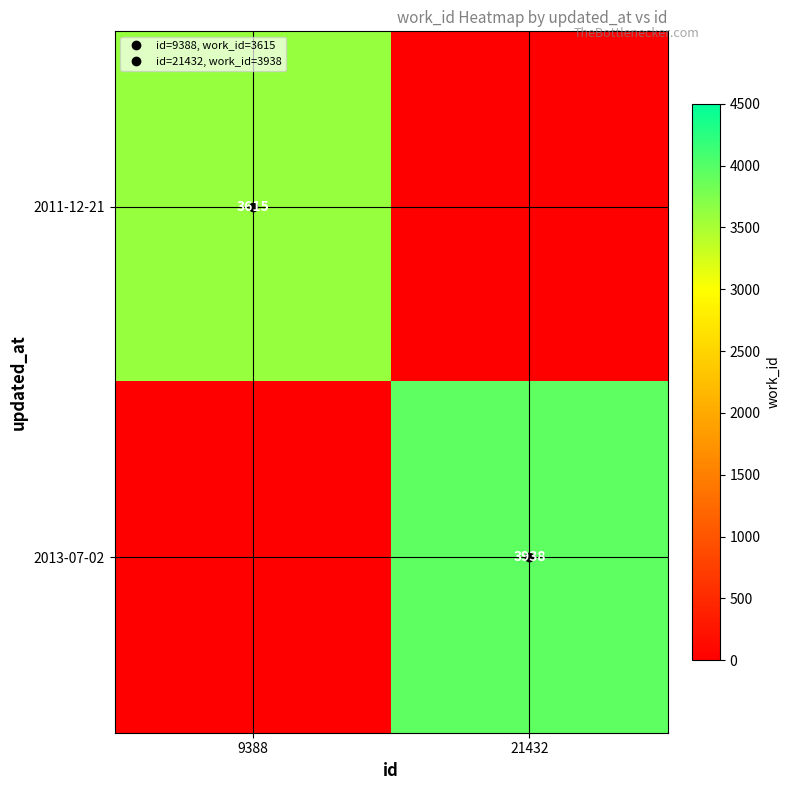

Between 9388 and 21432, which series saw the biggest shift?

2013-07-02